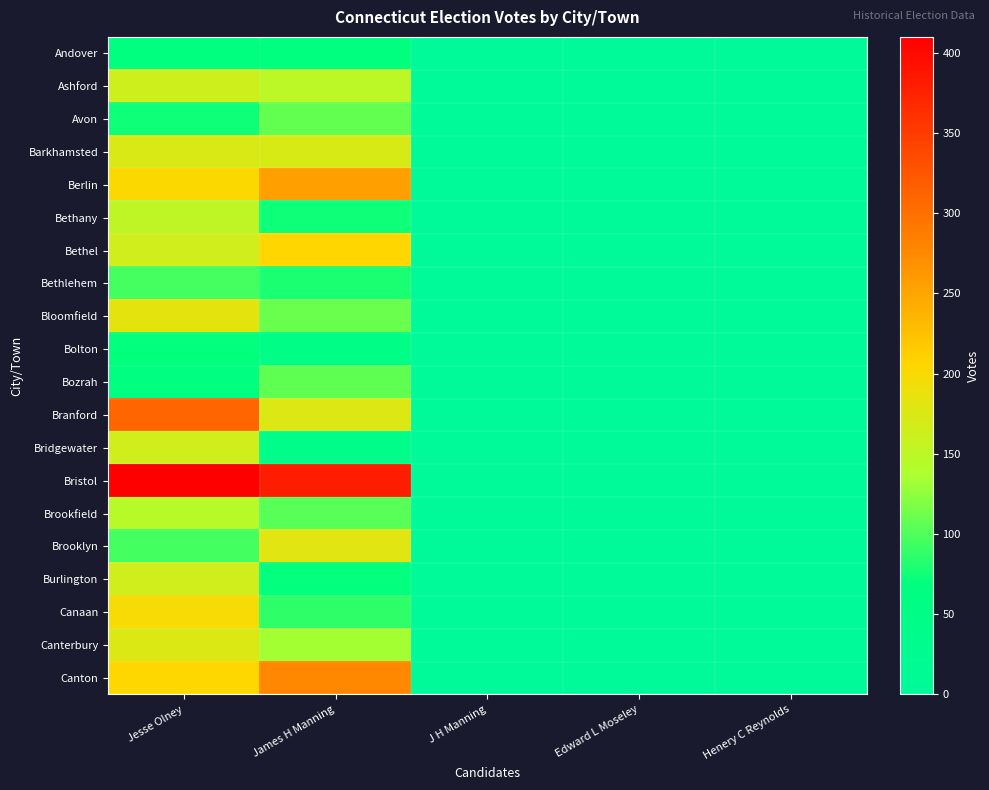

Which series has the largest total across all categories?

Bristol